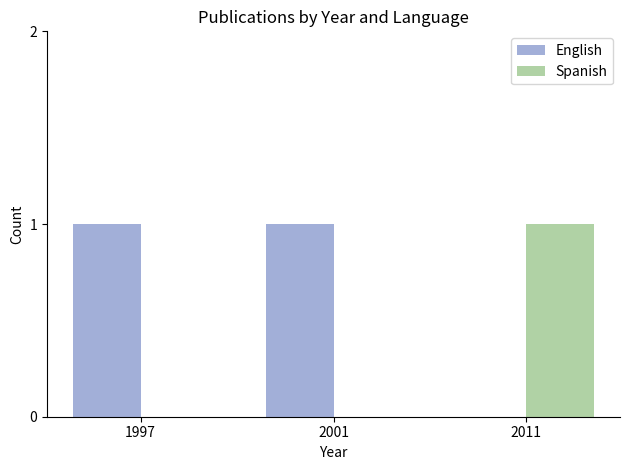

How many positive values does the English series have?

2